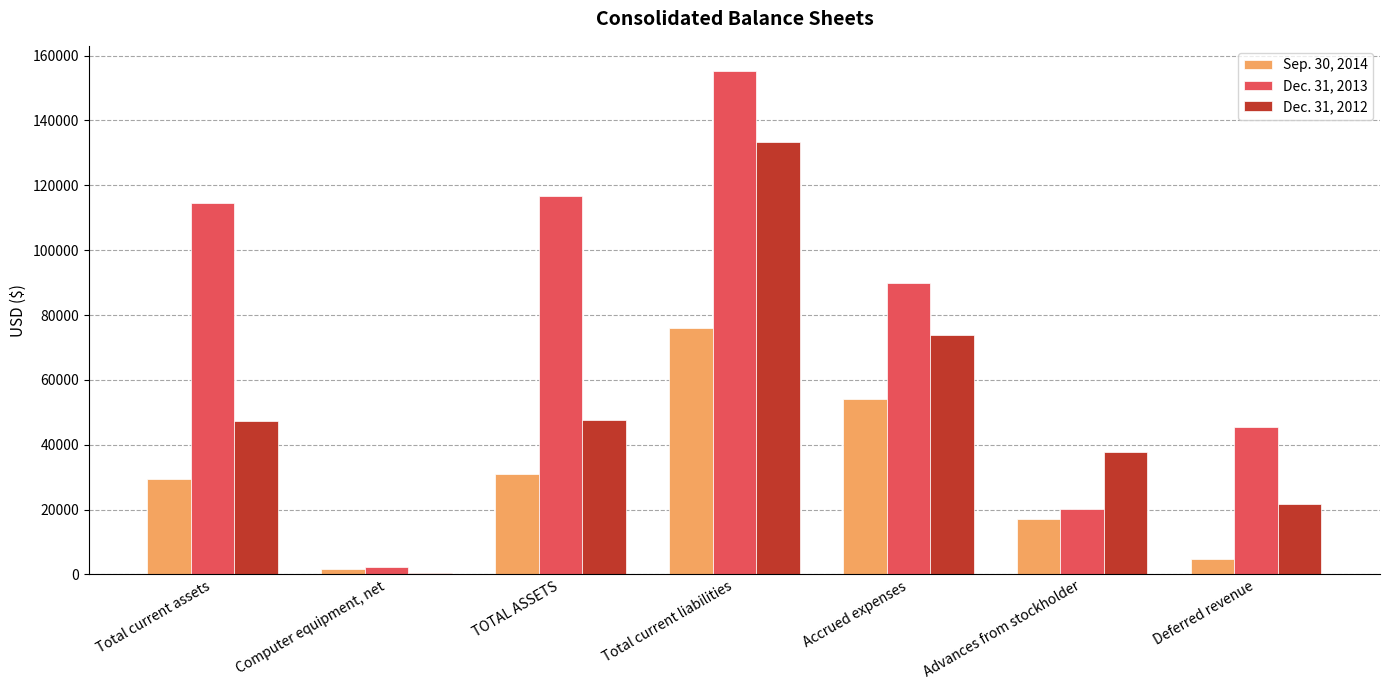

True or false: Dec. 31, 2013 has a value of 45402 at Deferred revenue.

True